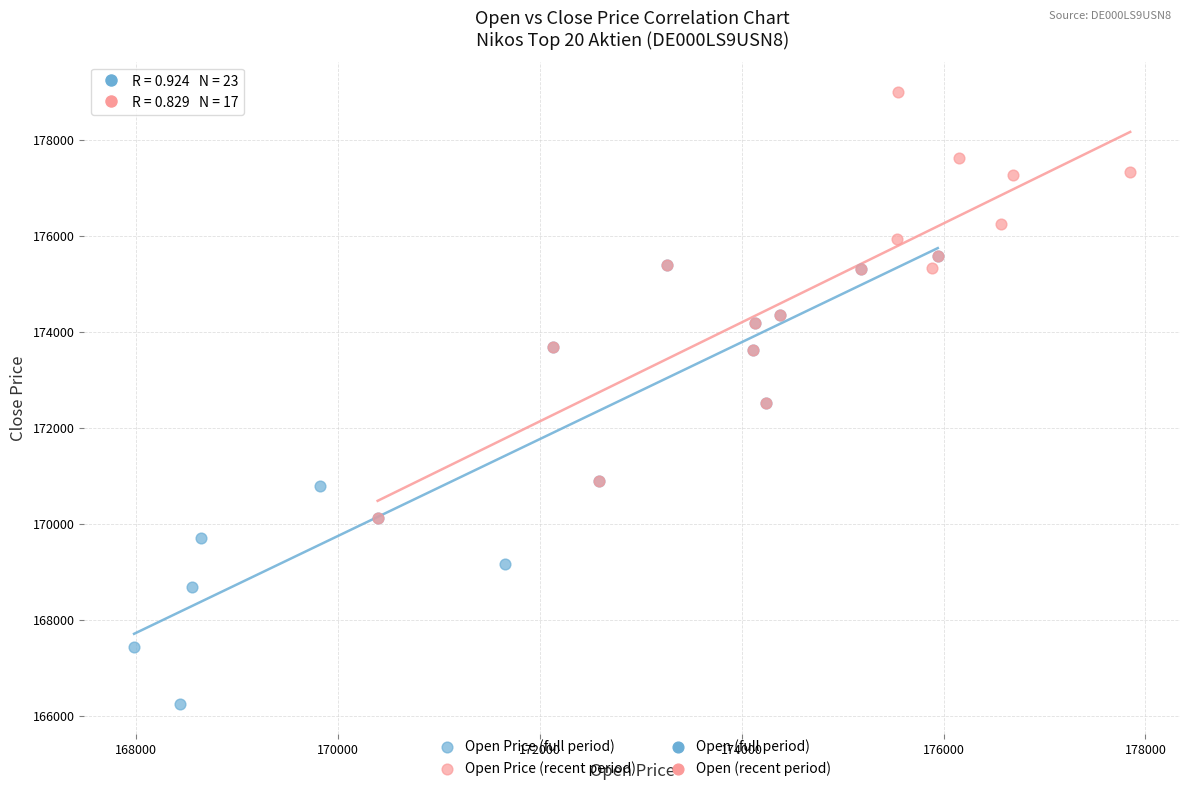

Which series reaches the maximum Y coordinate?

Open Price (recent period)